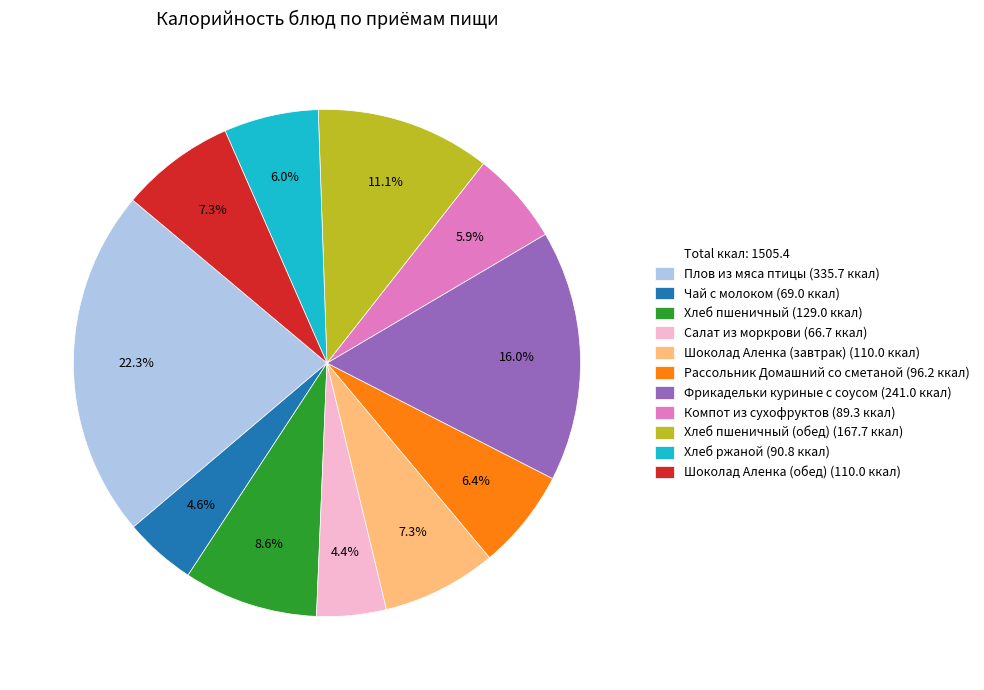

Is there a majority slice in this chart?

No